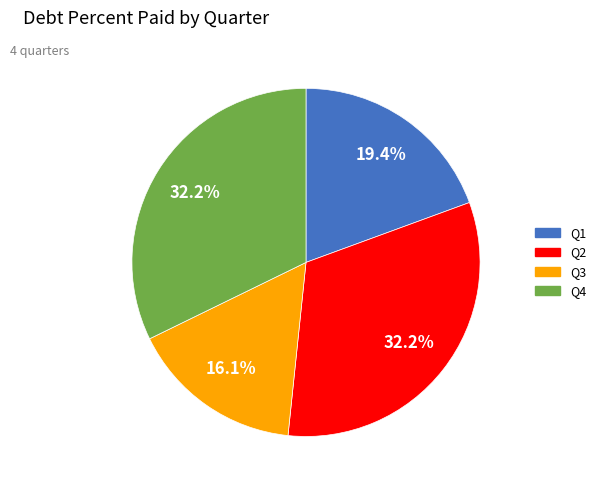

To the nearest percent, what is the difference between the Q3 and Q2 slice percentages?

16%